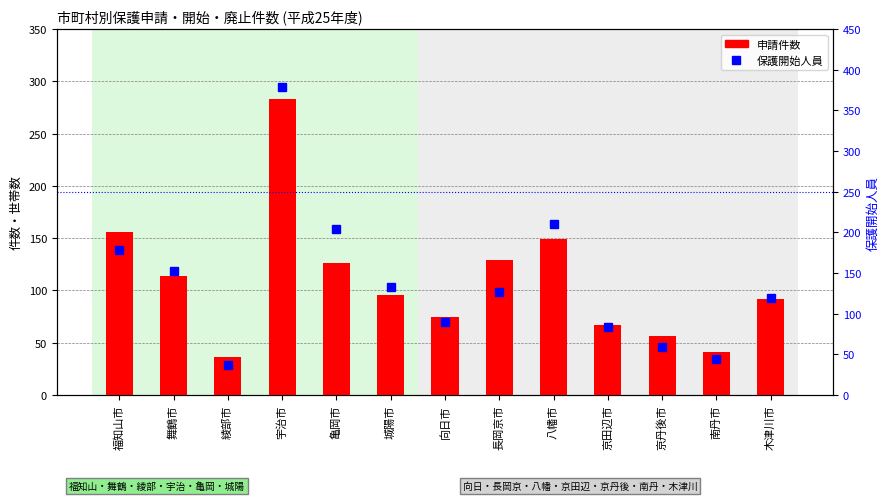

Between 福知山市 and 向日市, which series saw the biggest shift?

保護開始人員